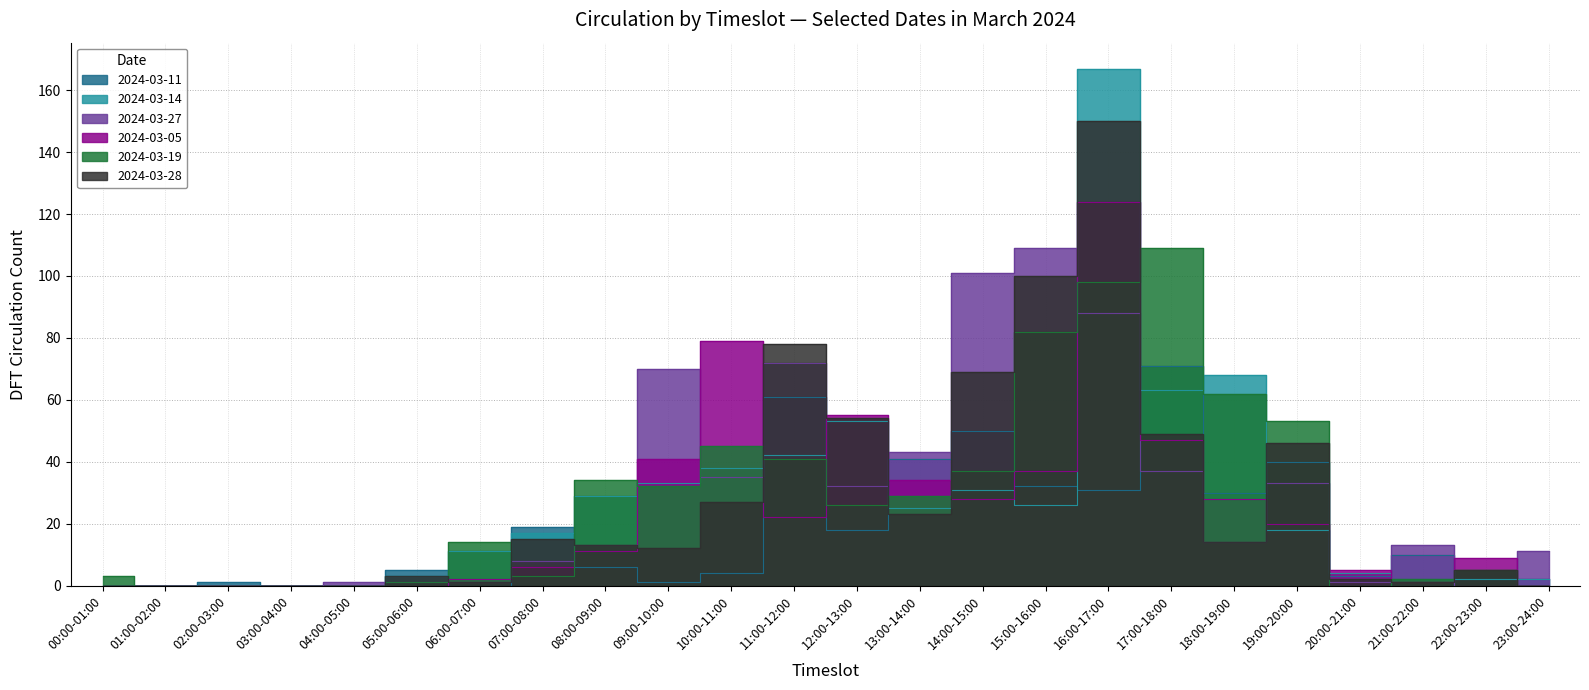

What is the difference between the second highest and second lowest values in the 2024-03-11 series?

61